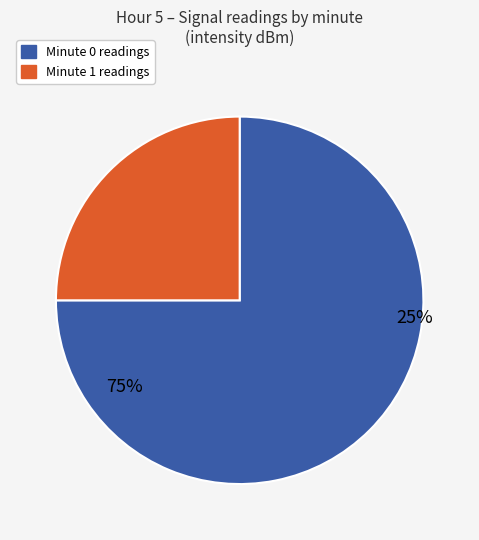

Is there any slice that represents more than half of the pie?

Yes